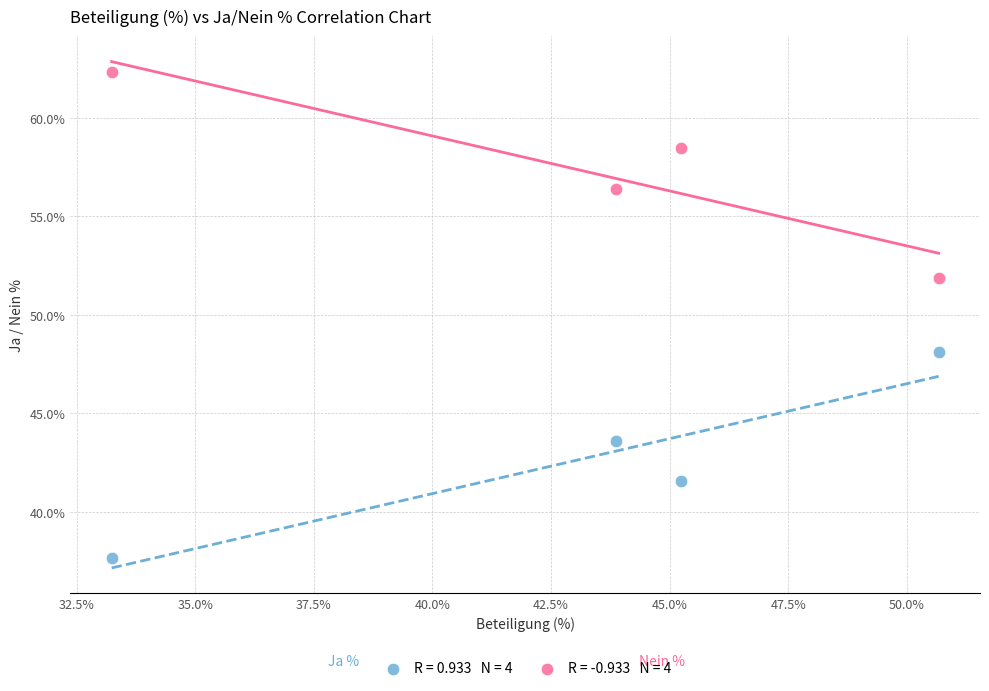

Across all data points, what is the average X value?

43.2